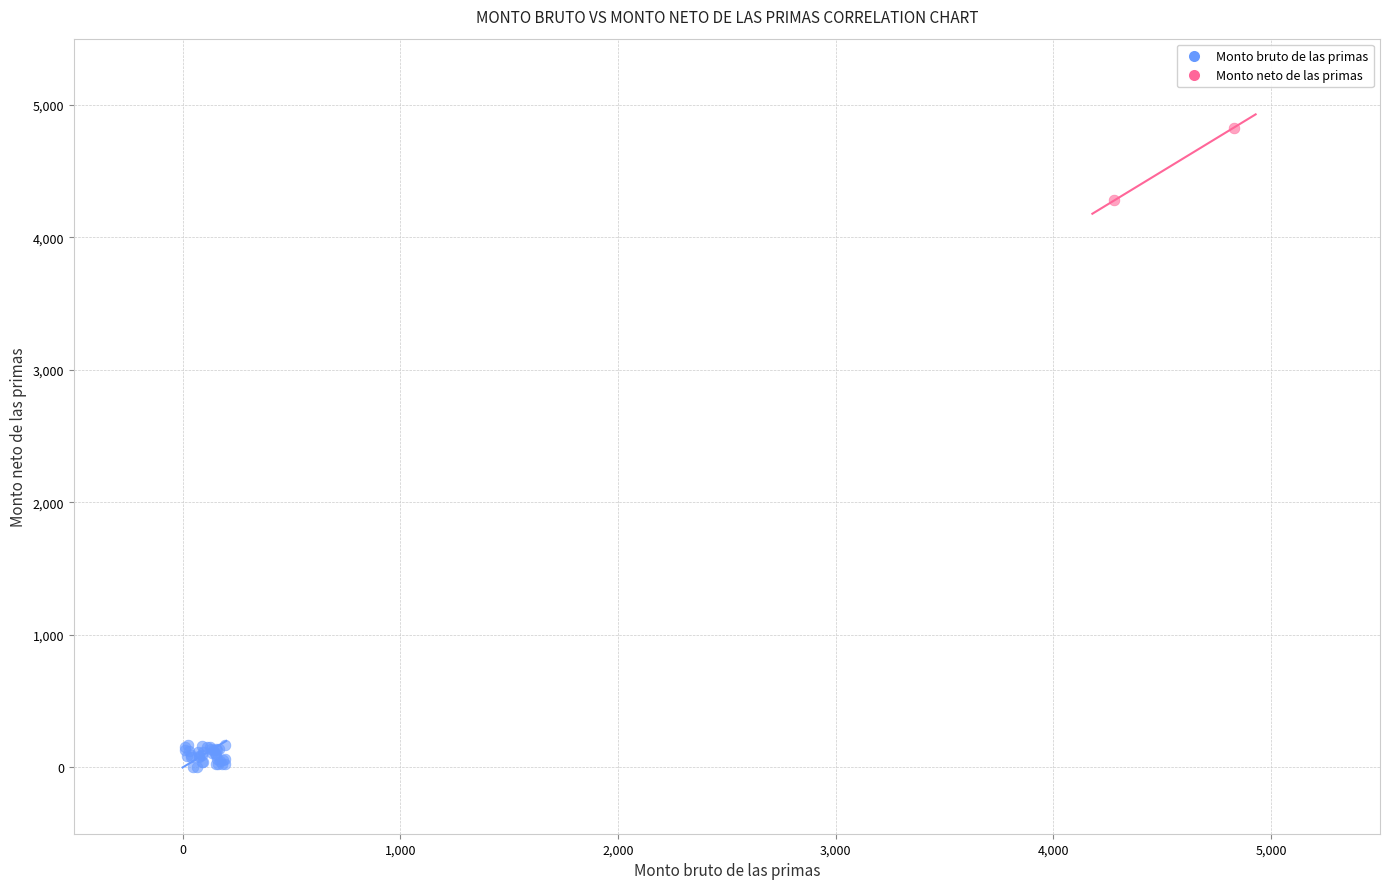

What are all the series names shown in the legend?

Monto bruto de las primas, Monto neto de las primas